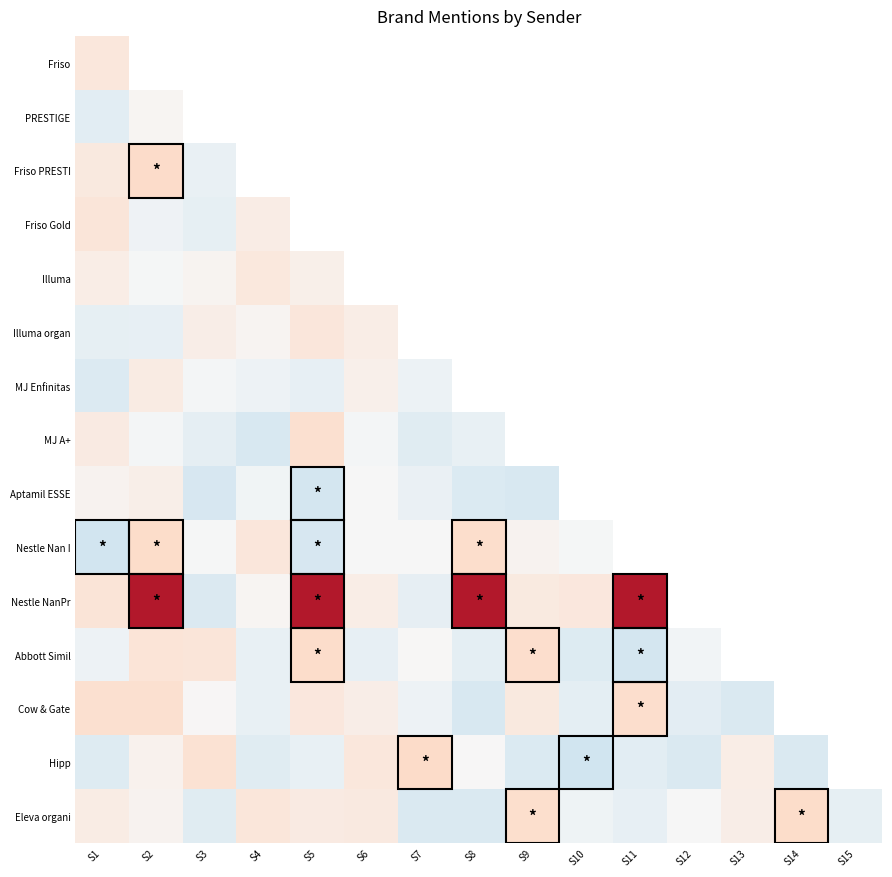

Where is Illuma nearest to the value 0?

S2